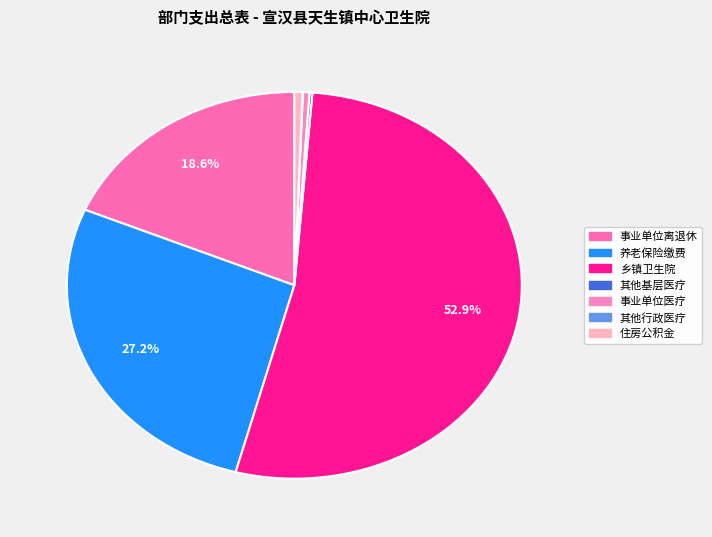

To the nearest percent, what is the average slice percentage?

14%